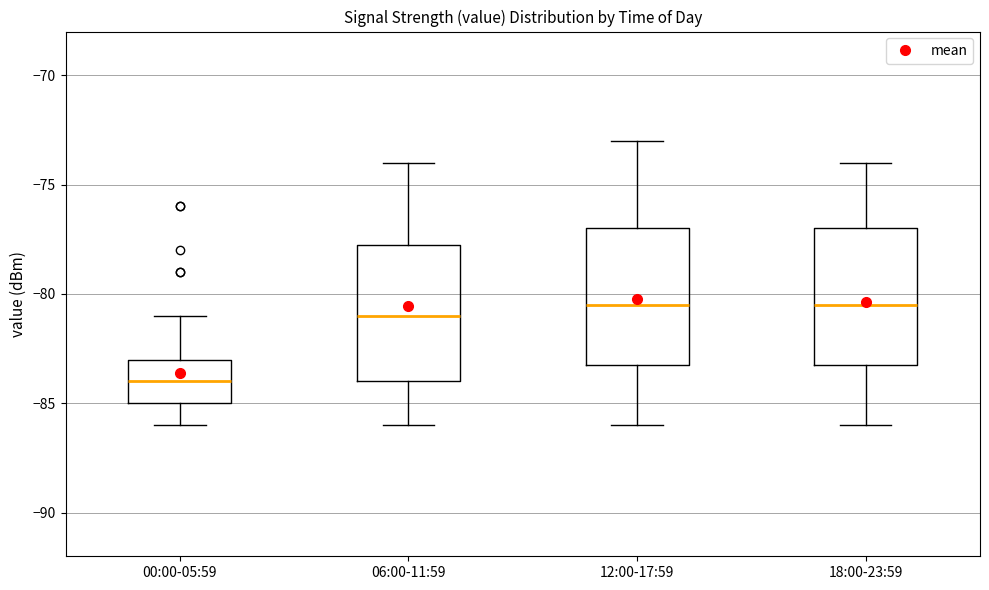

Reading left to right, transcribe this box plot: for each box, give where its median line is, the range the box spans, and where its two whiskers end, as read against the y-axis. The values are not printed on the chart, so give them approximately, as read against the axis.

00:00-05:59: median -84.0, box -85.0 to -83.0, whiskers -86.0 to -81.0
06:00-11:59: median -81.0, box -84.0 to -77.5, whiskers -86.0 to -74.0
12:00-17:59: median -80.5, box -83.0 to -77.0, whiskers -86.0 to -73.0
18:00-23:59: median -80.5, box -83.0 to -77.0, whiskers -86.0 to -74.0